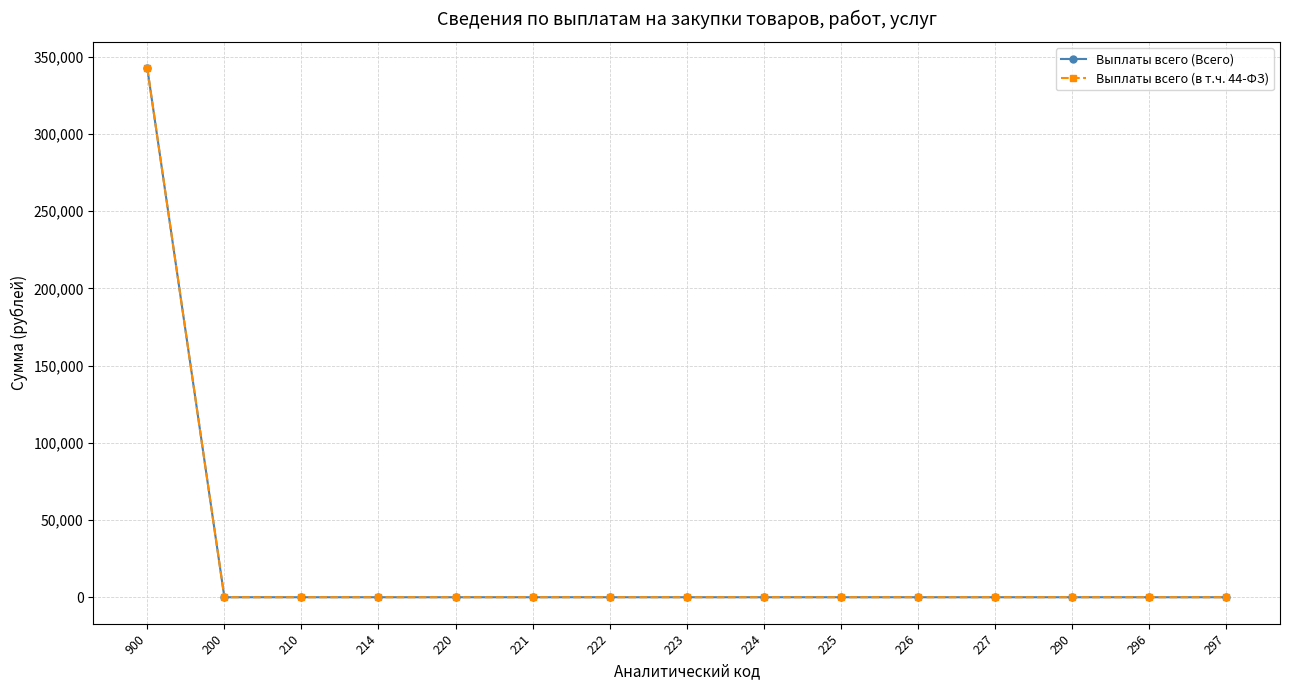

True or false: Выплаты всего (Всего) and Выплаты всего (в т.ч. 44-ФЗ) intersect in this chart.

False